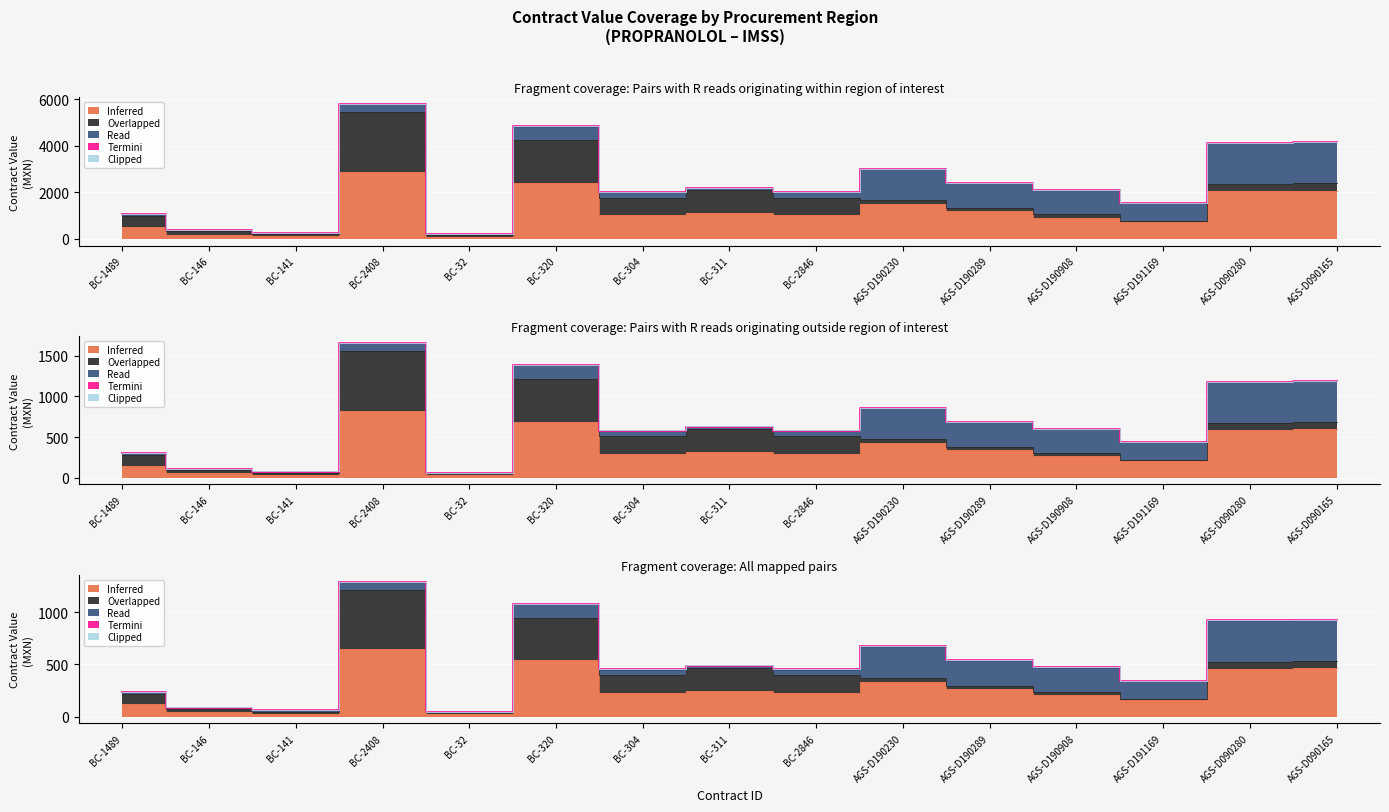

What is the difference between the Read values at BC-304 and BC-2408?

100.7